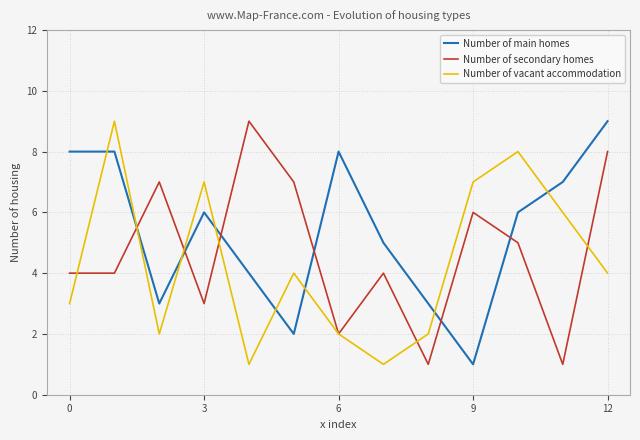

What is the greatest value displayed?

9